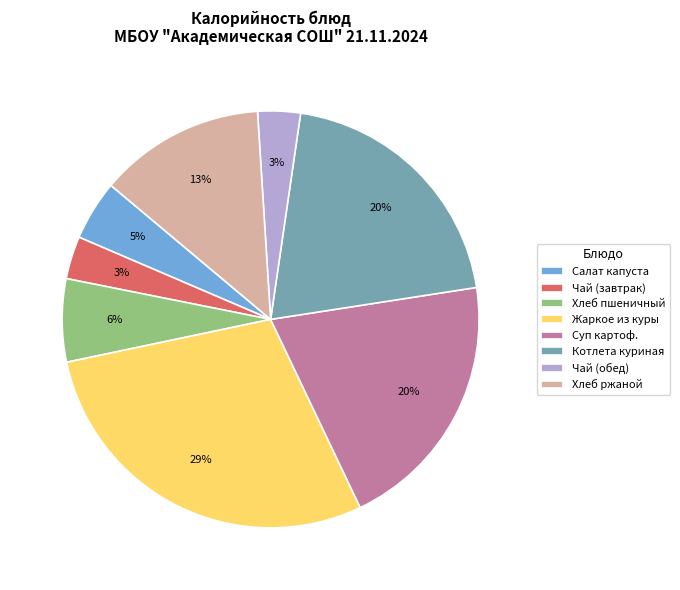

True or false: Хлеб ржаной accounts for 23% of the total.

False